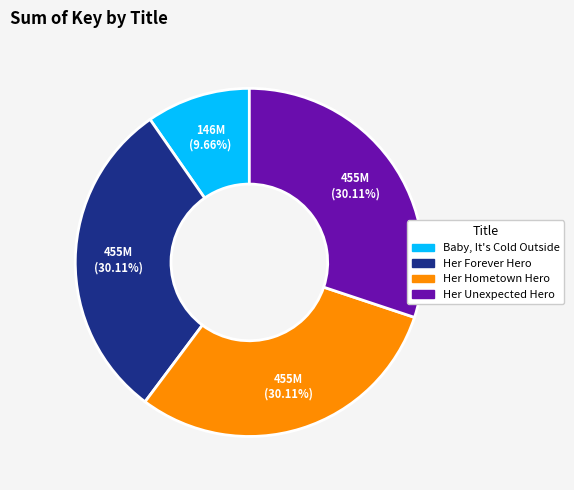

Is Her Unexpected Hero the majority of the pie?

No